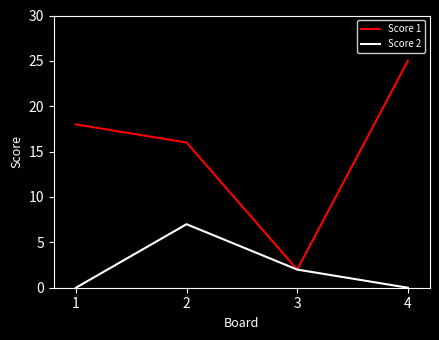

What is the spread (max minus min) of values at 2?

9